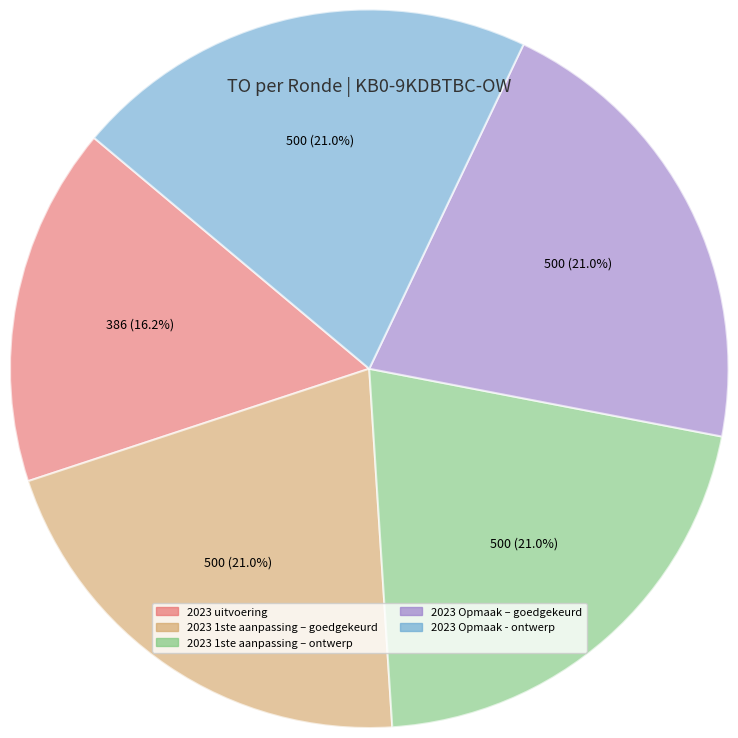

Is there a majority slice in this chart?

No